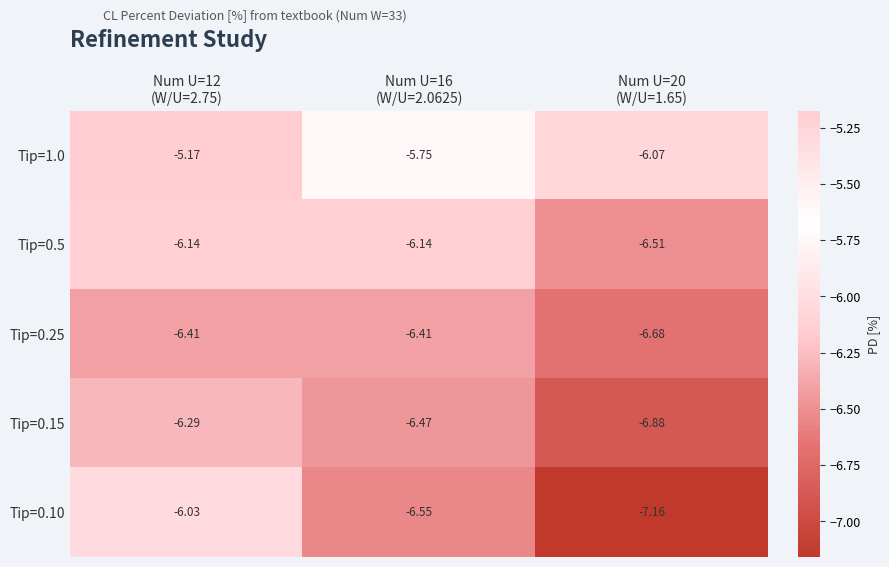

How many categories are shown in the chart?

3